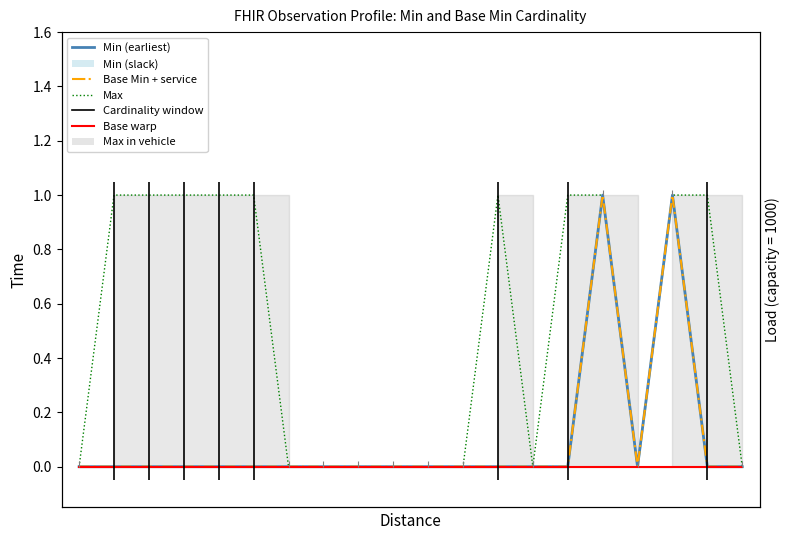

Count the number of categories in the chart.

20